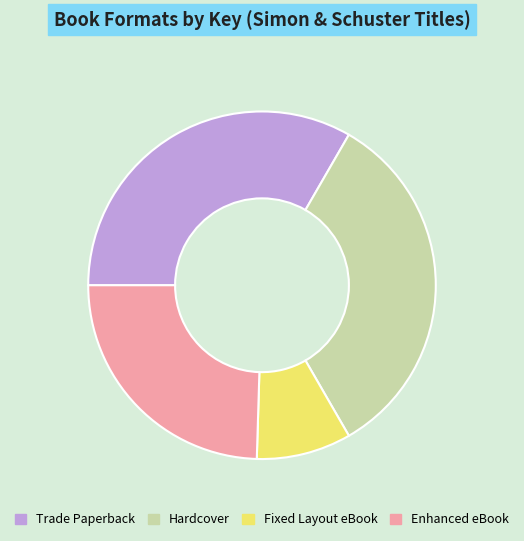

Which category has the smallest portion of the pie?

Fixed Layout eBook